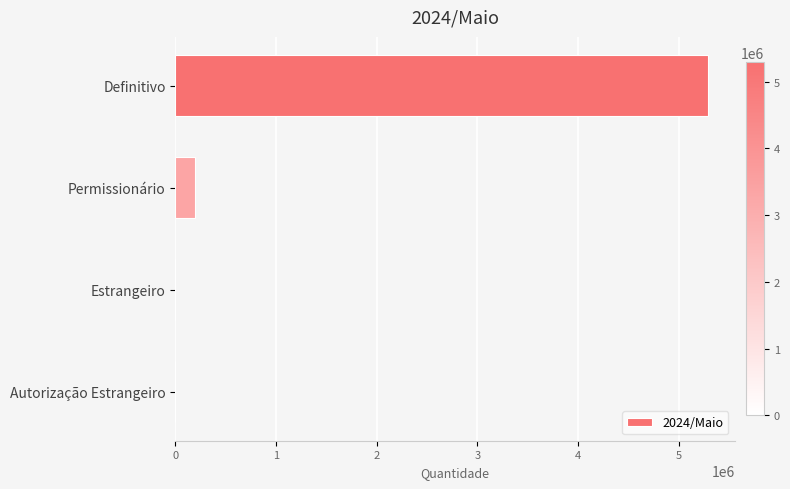

Which has a higher value, Definitivo or Permissionário?

Definitivo